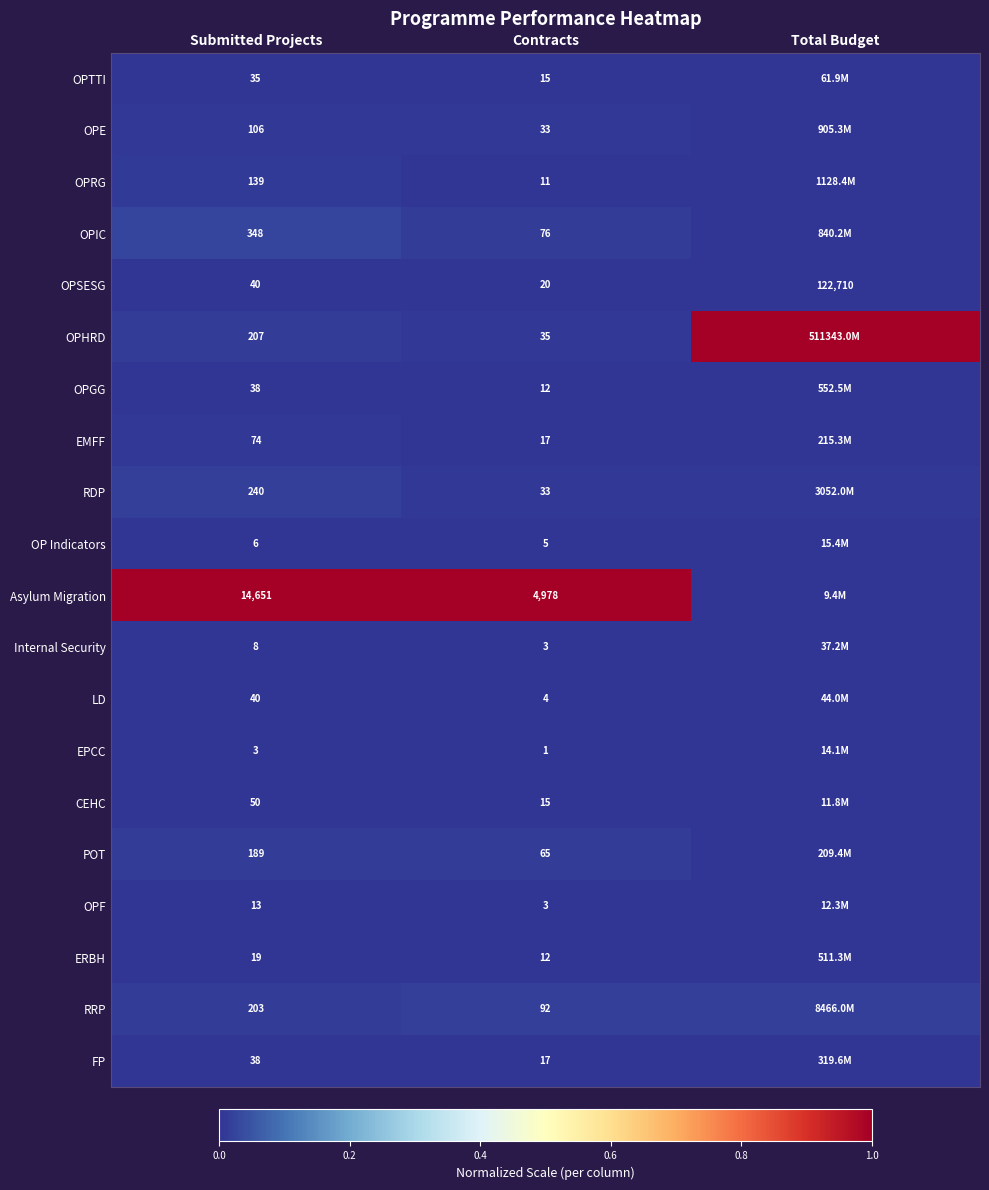

Rank the categories by OPSESG value from lowest to highest.

Contracts, Submitted Projects, Total Budget